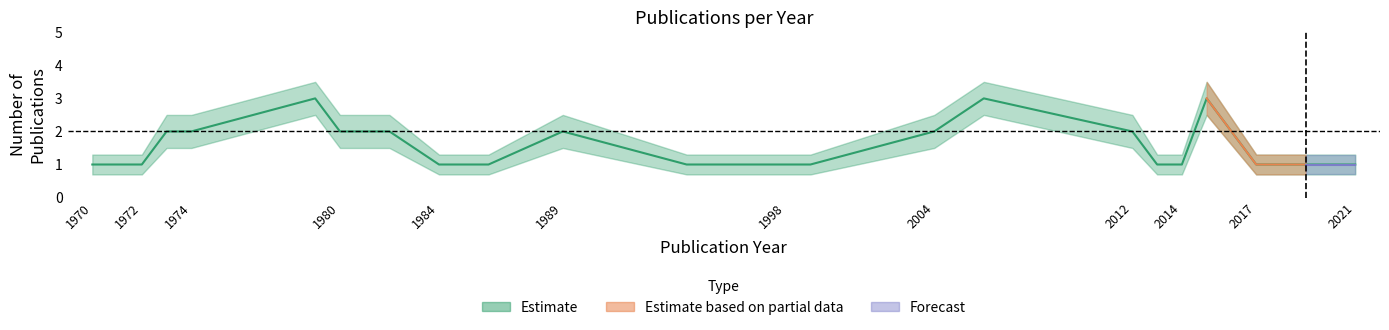

Reading left to right, transcribe all the data shown in this chart.

count: 1.0	1.0	1.0	2.0	2.0	3.0	2.0	2.0	1.0	1.0	2.0	1.0	1.0	1.0	2.0	3.0	2.0	1.0	1.0	3.0	1.0	1.0	1.0
count_upper: 1.3	1.3	1.3	2.5	2.5	3.5	2.5	2.5	1.3	1.3	2.5	1.3	1.3	1.3	2.5	3.5	2.5	1.3	1.3	3.5	1.3	1.3	1.3
count_lower: 0.7	0.7	0.7	1.5	1.5	2.5	1.5	1.5	0.7	0.7	1.5	0.7	0.7	0.7	1.5	2.5	1.5	0.7	0.7	2.5	0.7	0.7	0.7